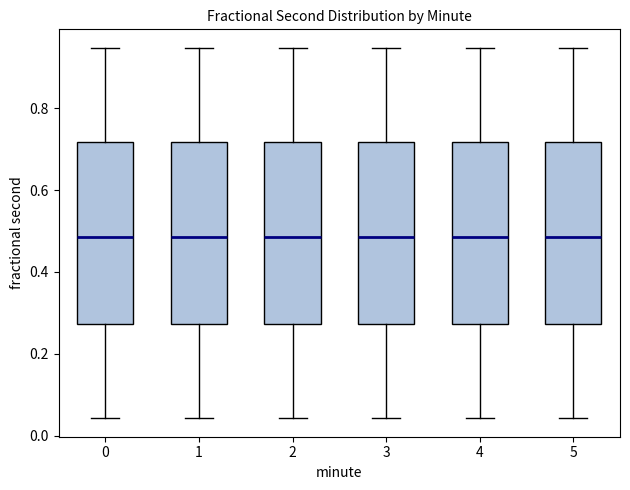

Reading left to right, transcribe this box plot: for each box, give where its median line is, the range the box spans, and where its two whiskers end, as read against the y-axis. The values are not printed on the chart, so give them approximately, as read against the axis.

0: median 0.48, box 0.28 to 0.72, whiskers 0.04 to 0.94
1: median 0.48, box 0.28 to 0.72, whiskers 0.04 to 0.94
2: median 0.48, box 0.28 to 0.72, whiskers 0.04 to 0.94
3: median 0.48, box 0.28 to 0.72, whiskers 0.04 to 0.94
4: median 0.48, box 0.28 to 0.72, whiskers 0.04 to 0.94
5: median 0.48, box 0.28 to 0.72, whiskers 0.04 to 0.94